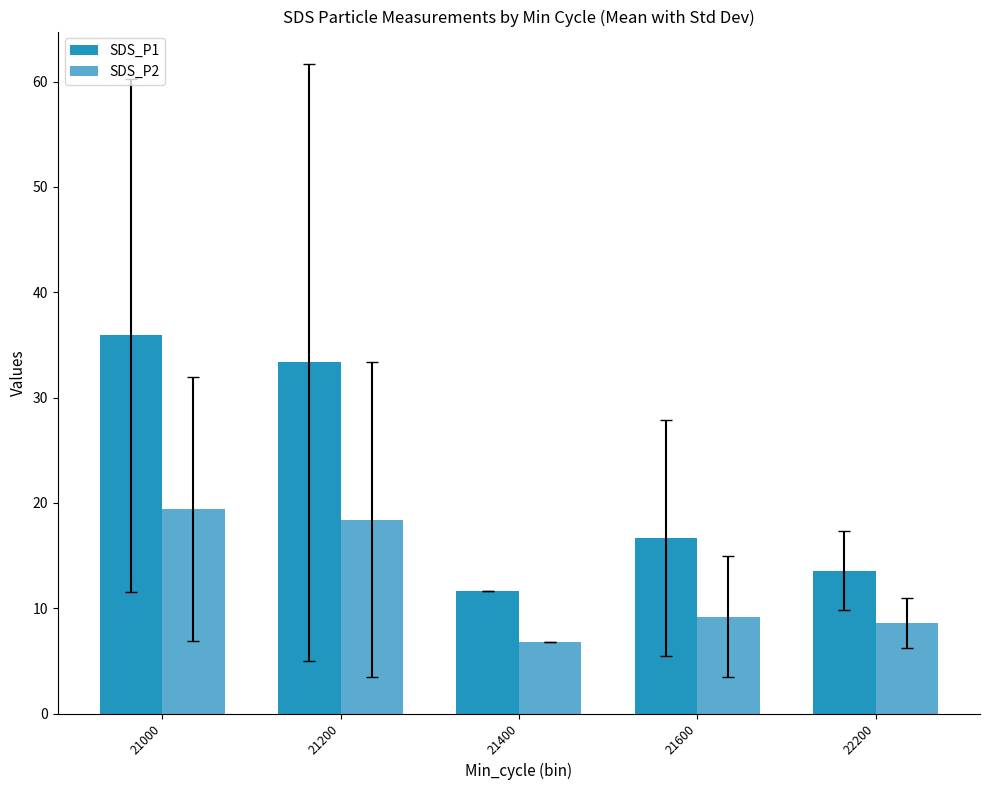

Reading left to right, transcribe all the data shown in this chart.

SDS_P1: 35.9	33.3	11.6	16.7	13.6
SDS_P2: 19.4	18.4	6.8	9.2	8.6